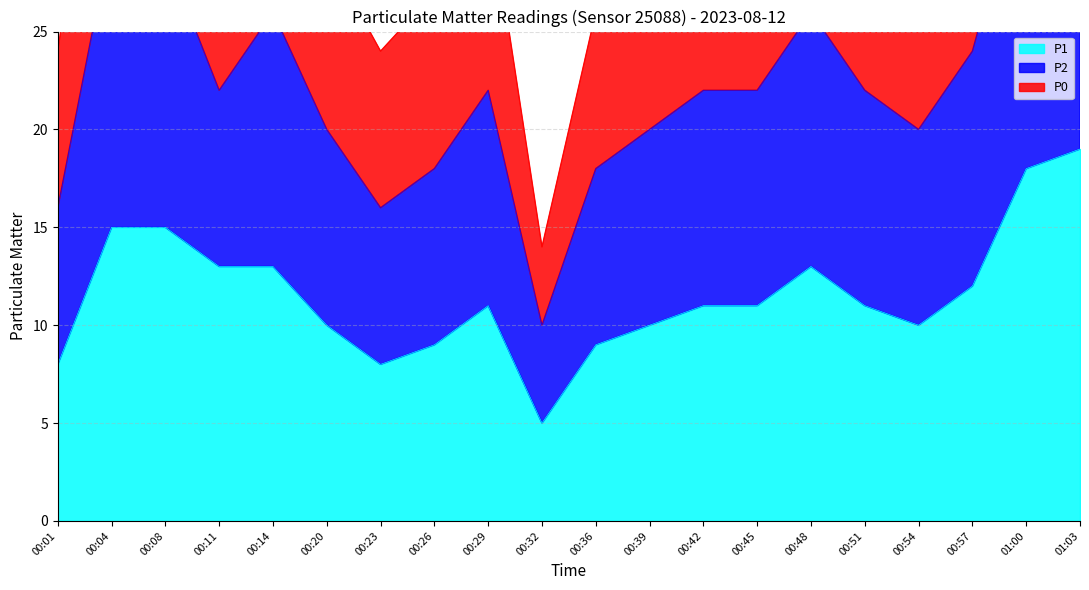

The P2 series shows 10 at 00:26. True or false?

False